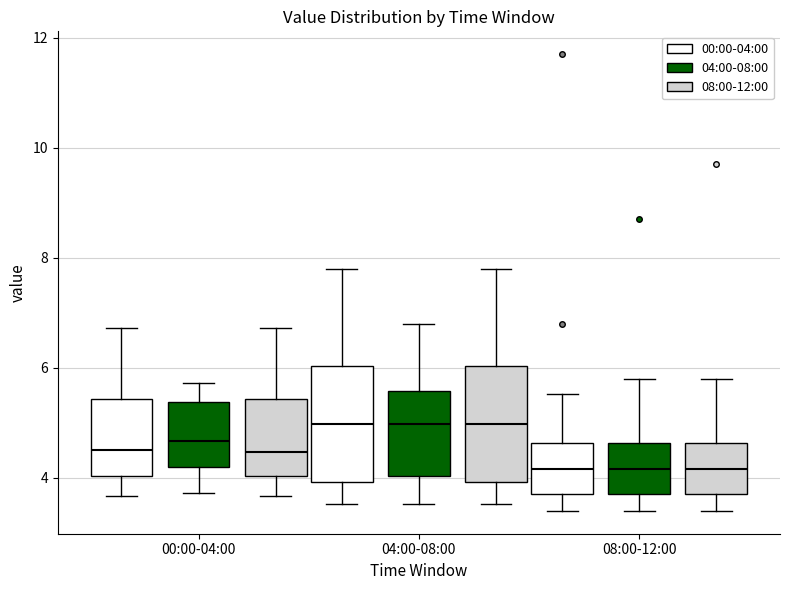

Reading left to right, read every box against the y-axis: the position of its median line, the range the box covers, and the ends of its whiskers. The values are not printed on the chart, so give them approximately, as read against the axis.

00:00-04:00 (00:00-04:00): median 4.6, box 4.0 to 5.4, whiskers 3.6 to 6.8
00:00-04:00 (04:00-08:00): median 4.6, box 4.2 to 5.4, whiskers 3.8 to 5.8
00:00-04:00 (08:00-12:00): median 4.4, box 4.0 to 5.4, whiskers 3.6 to 6.8
04:00-08:00 (00:00-04:00): median 5.0, box 4.0 to 6.0, whiskers 3.6 to 7.8
04:00-08:00 (04:00-08:00): median 5.0, box 4.0 to 5.6, whiskers 3.6 to 6.8
04:00-08:00 (08:00-12:00): median 5.0, box 4.0 to 6.0, whiskers 3.6 to 7.8
08:00-12:00 (00:00-04:00): median 4.2, box 3.8 to 4.6, whiskers 3.4 to 5.6
08:00-12:00 (04:00-08:00): median 4.2, box 3.8 to 4.6, whiskers 3.4 to 5.8
08:00-12:00 (08:00-12:00): median 4.2, box 3.8 to 4.6, whiskers 3.4 to 5.8